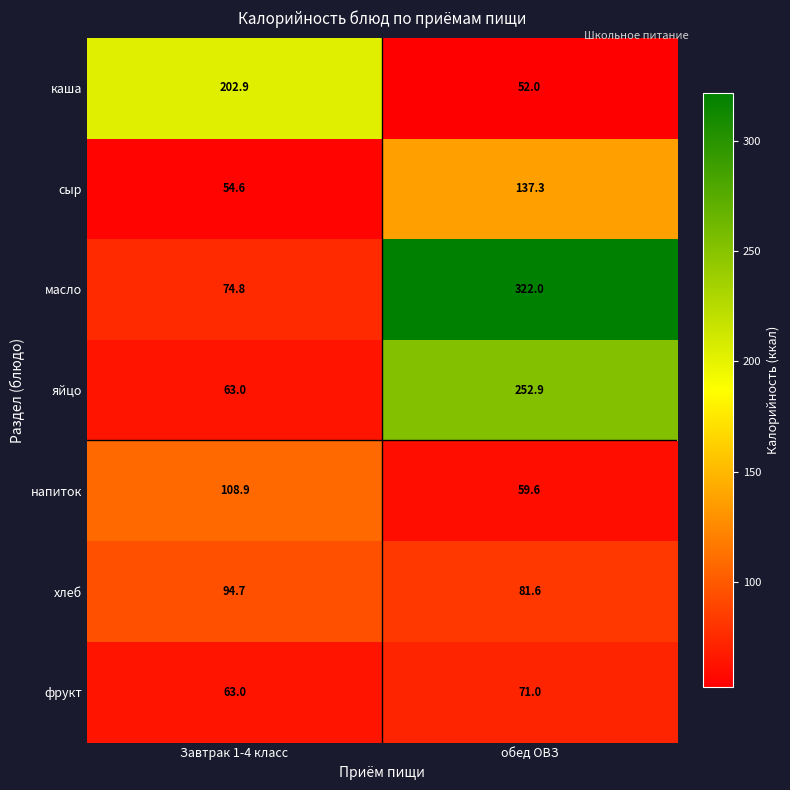

How many values in the каша series exceed 202?

1